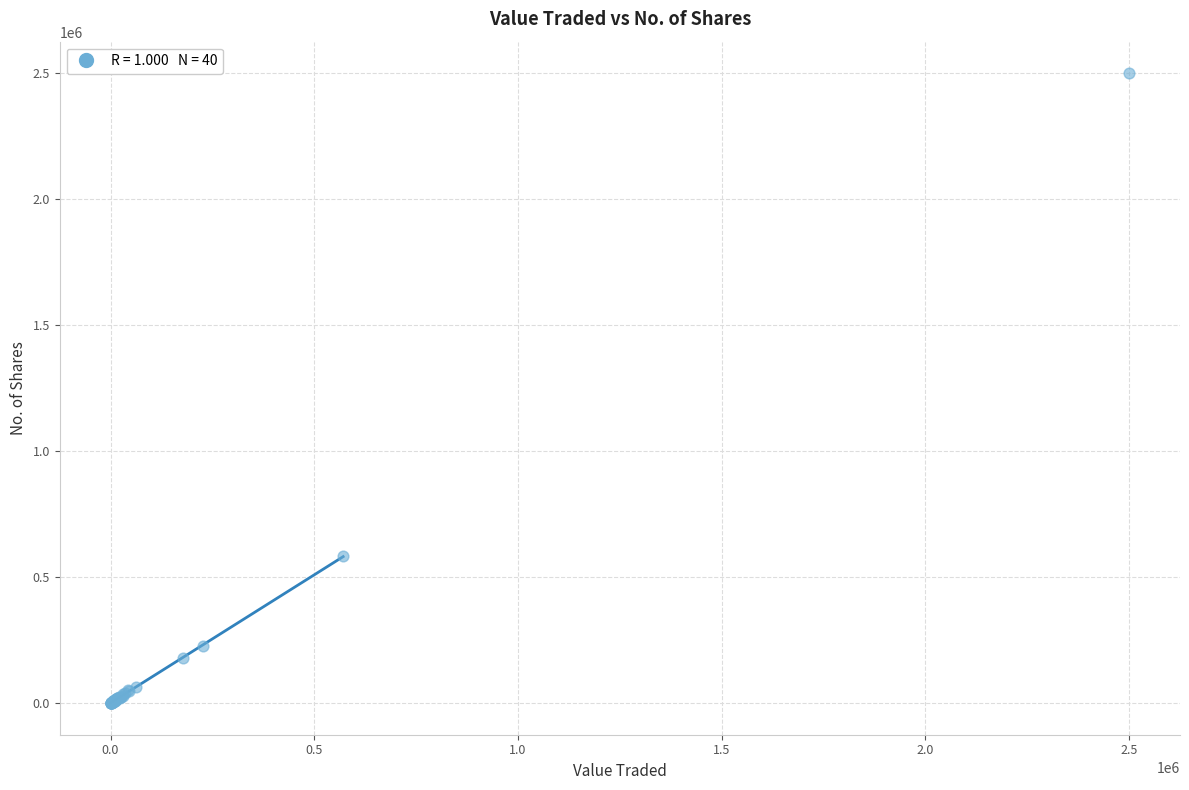

What Y value in the scatter plot is closest to 1250313?

582611